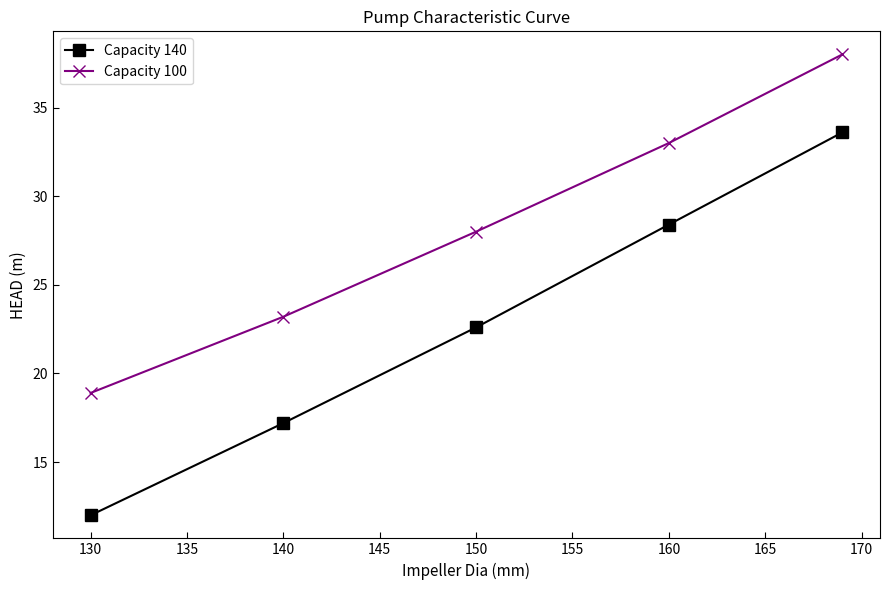

Which series has the largest range (max minus min)?

Capacity 140